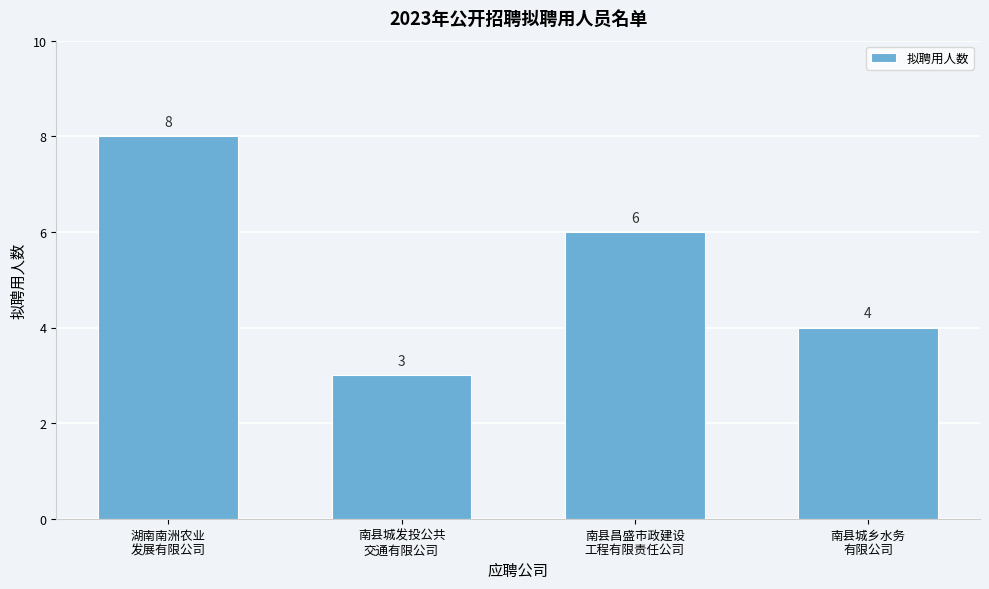

Reading left to right, what are all the values shown in this chart?

8	3	6	4